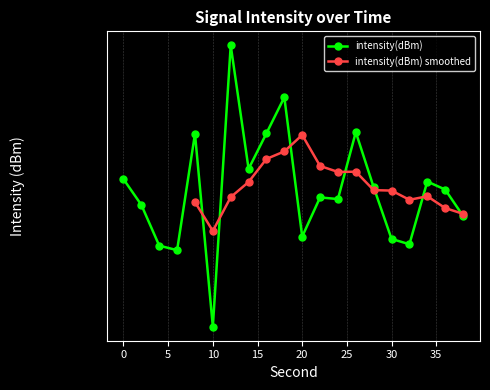

What is the difference between the maximum and minimum values?

23.8